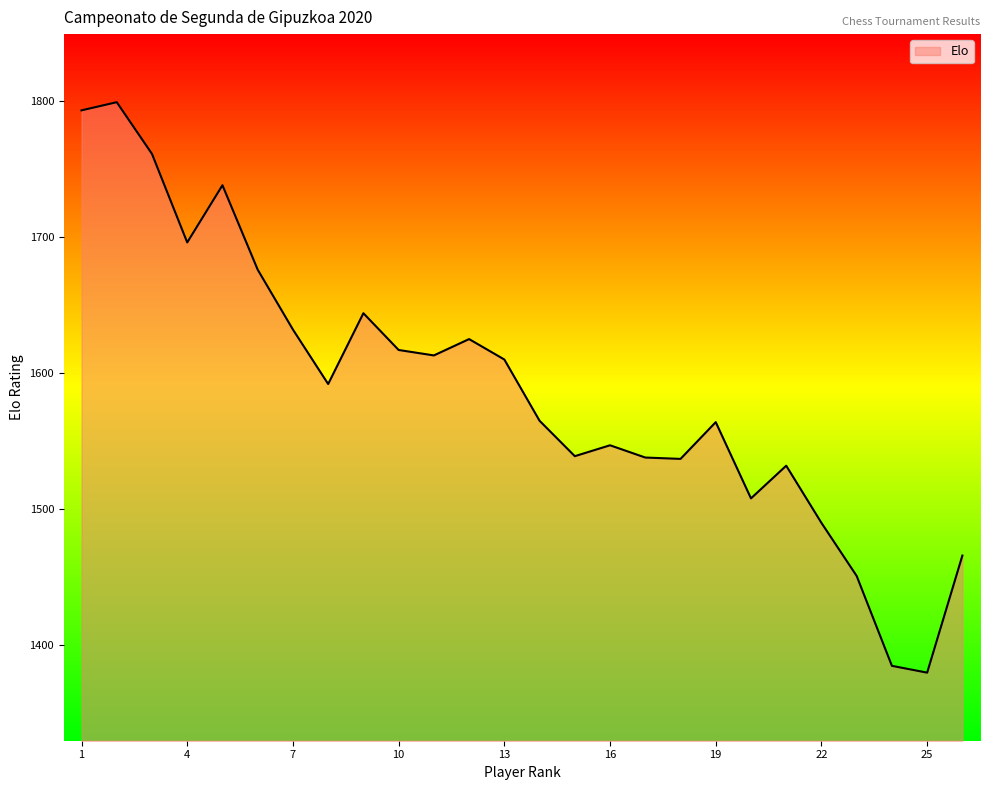

How many lines are shown in the chart?

1